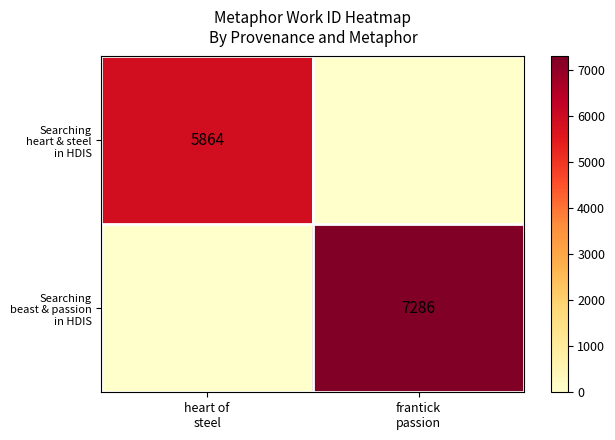

Between frantick
passion and heart of
steel, which is larger?

heart of
steel